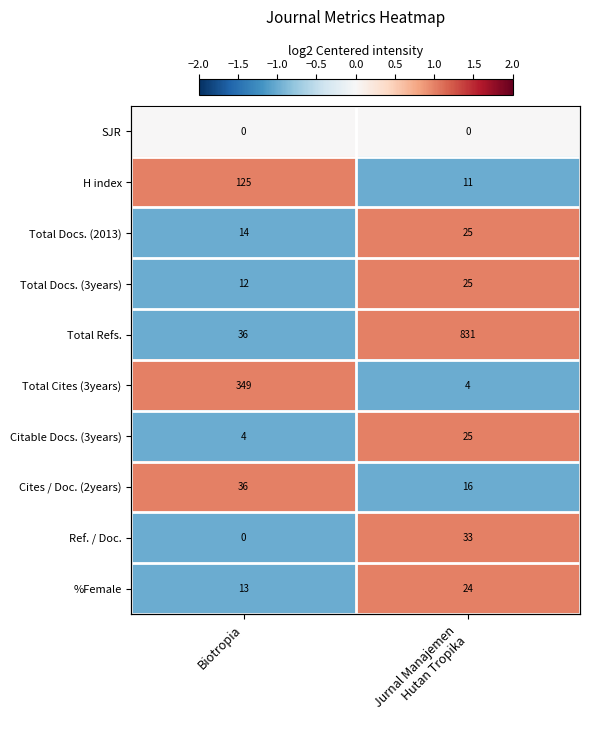

Is it true that Cites / Doc. (2years) equals -2 at Jurnal Manajemen Hutan Tropika?

False